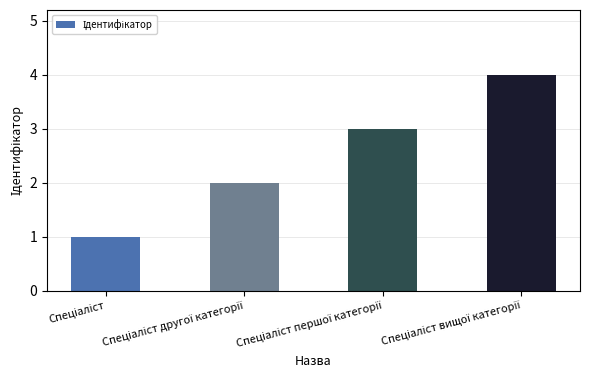

What is the difference between the maximum and minimum values?

3